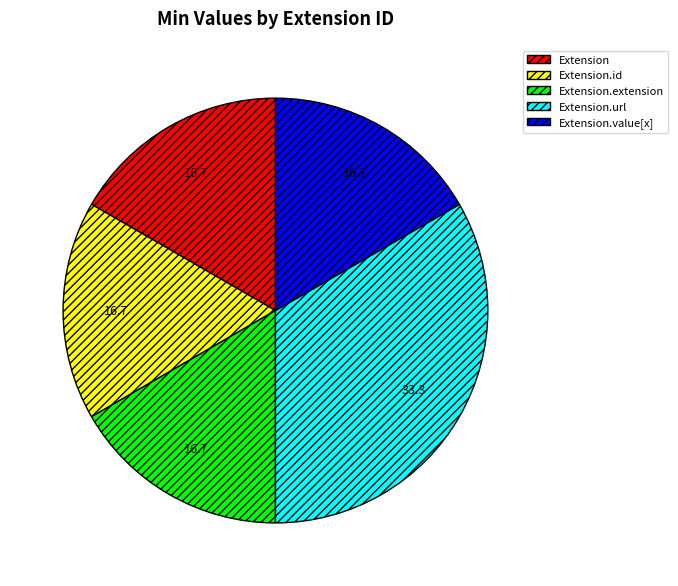

What is the largest slice in the pie chart?

Extension.url